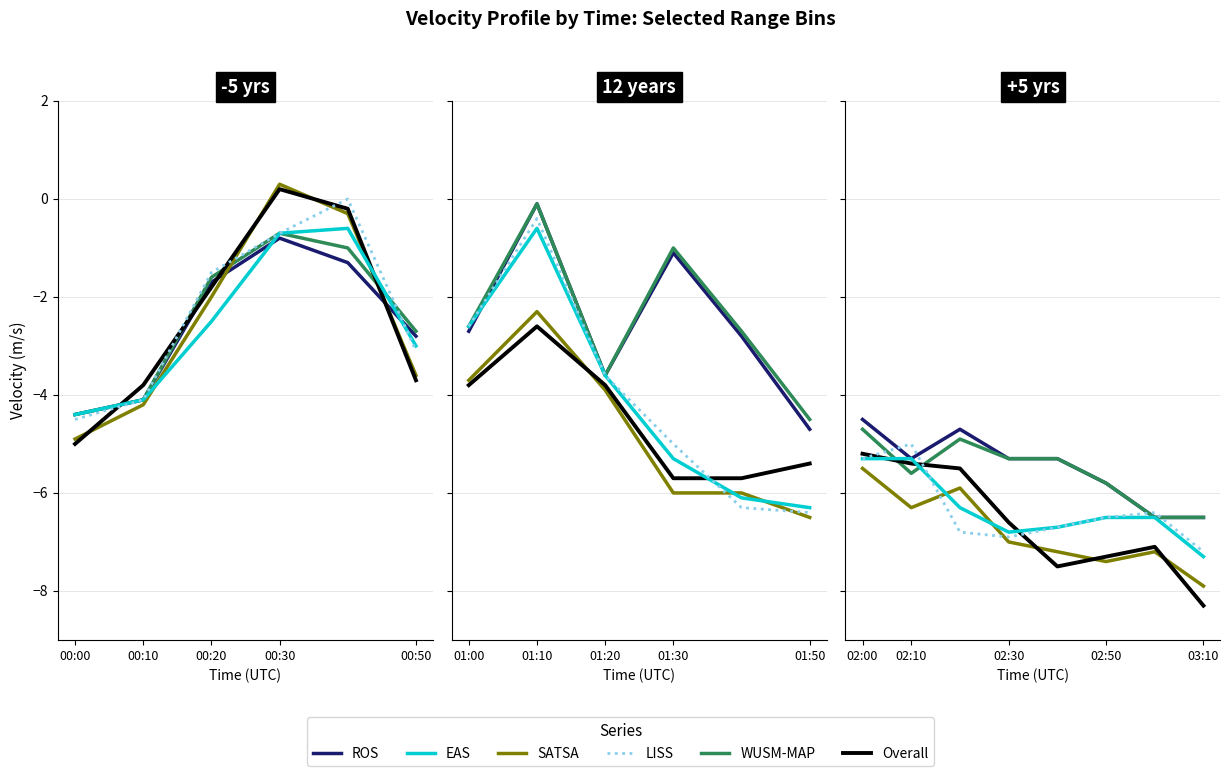

What is the difference between the second highest and second lowest values in the Overall series?

2.1